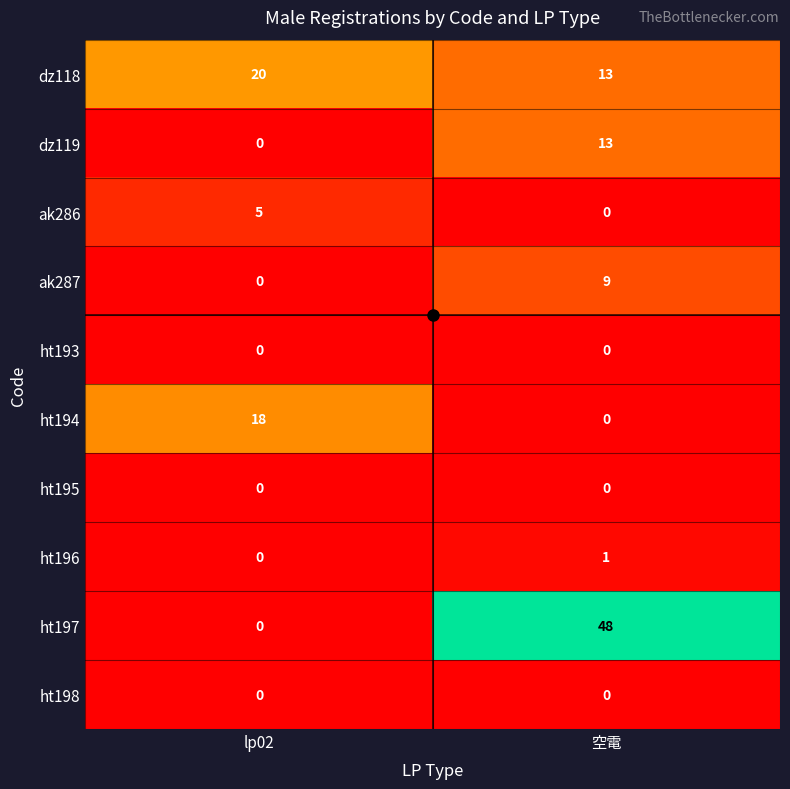

What is the maximum value for ak287?

9